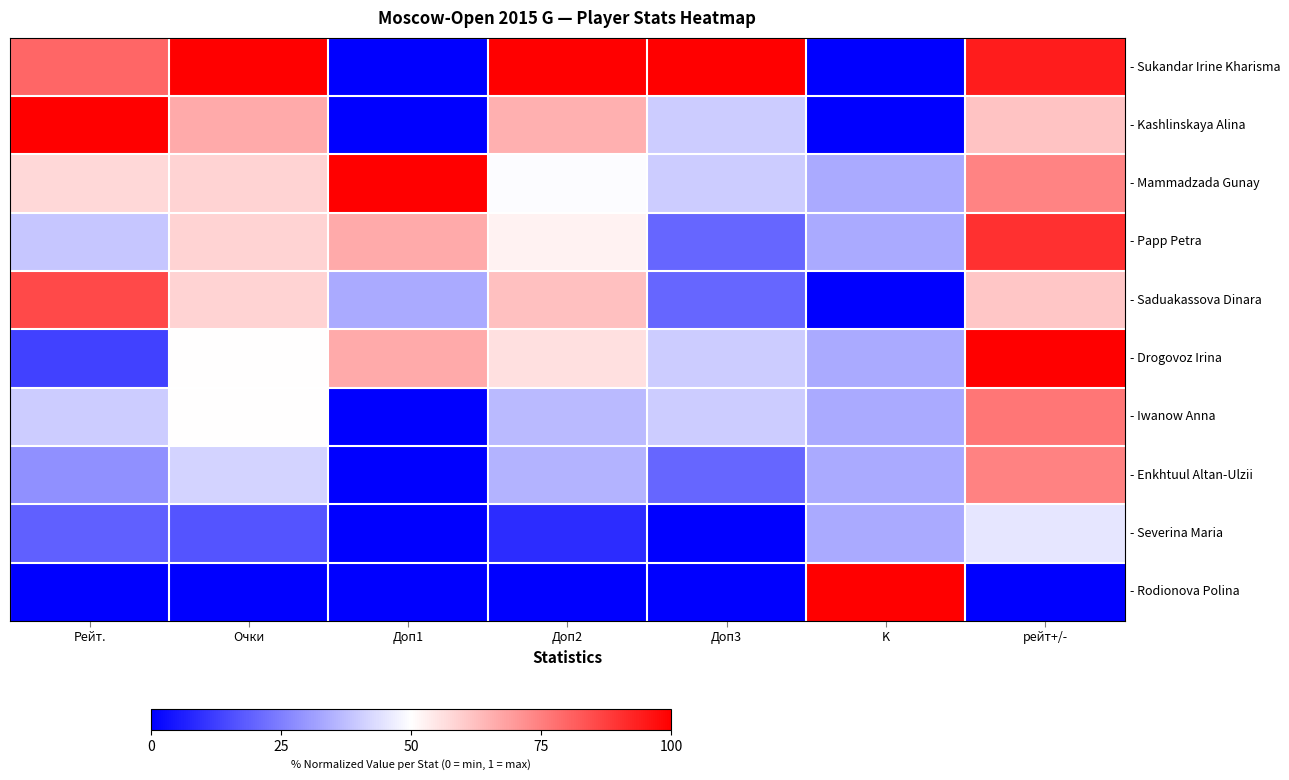

At which category does the chart reach its peak across all series?

Очки